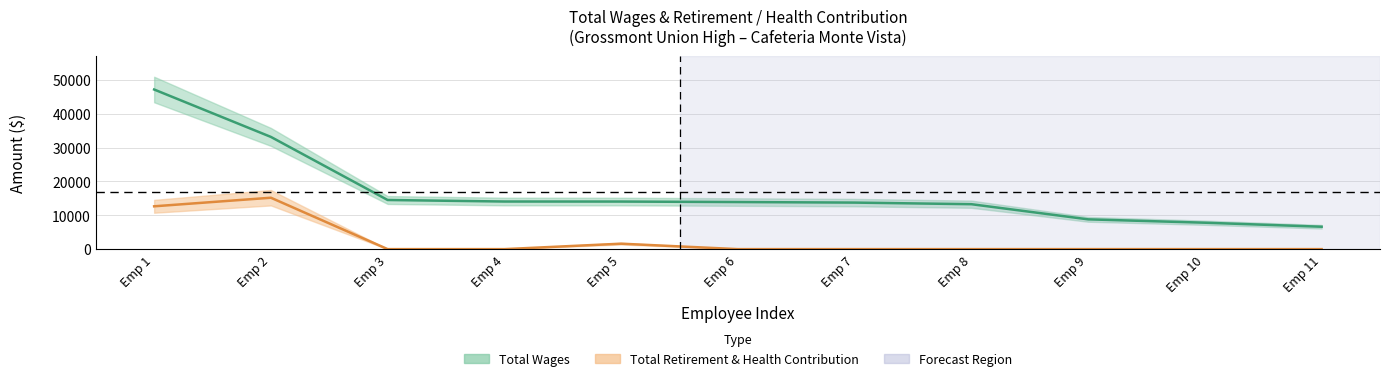

How many total_retirement values are between 0 and 1609?

9